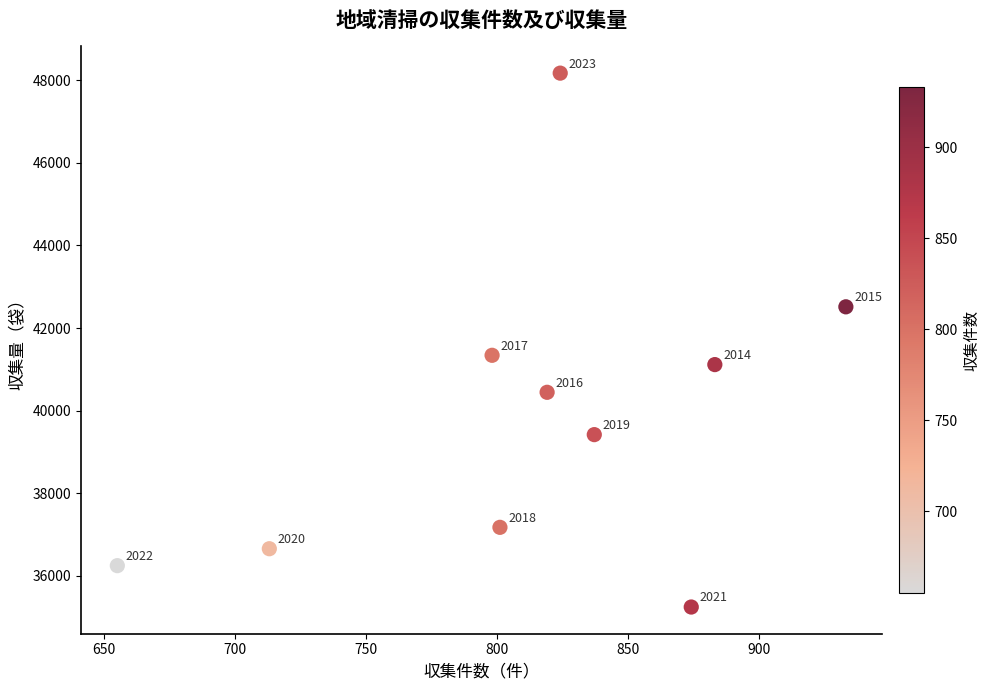

What Y value in the scatter plot is closest to 41707?

41339